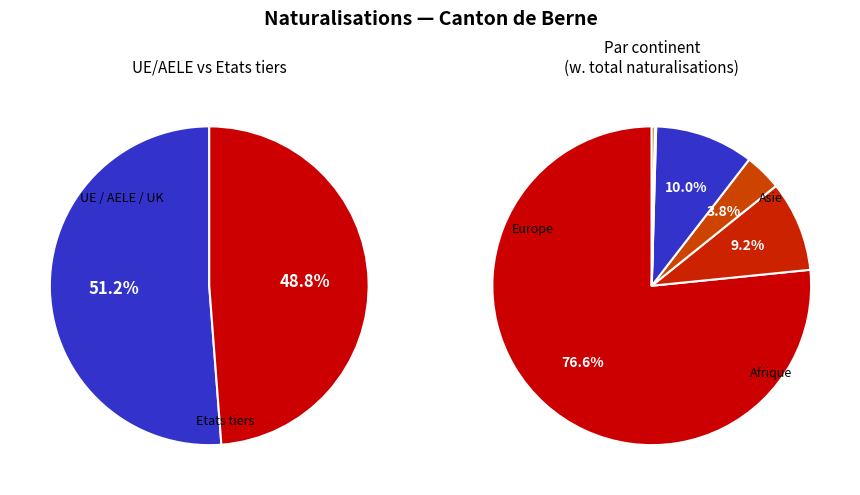

What is the smallest slice in the pie chart?

Océanie